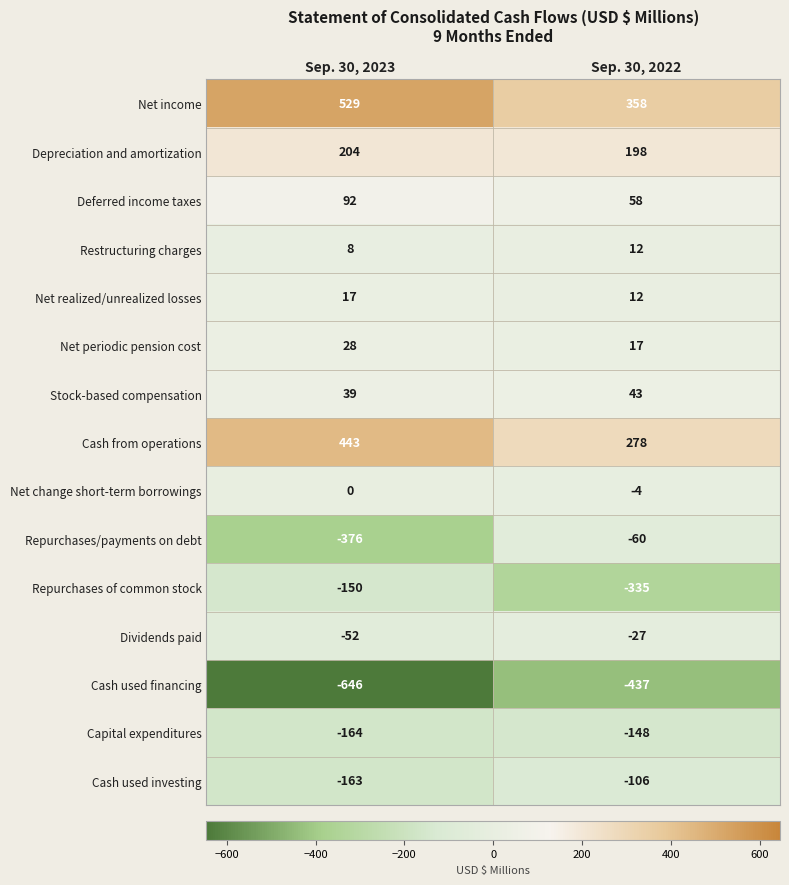

The Net change short-term borrowings series shows -2 at Sep. 30, 2023. True or false?

False